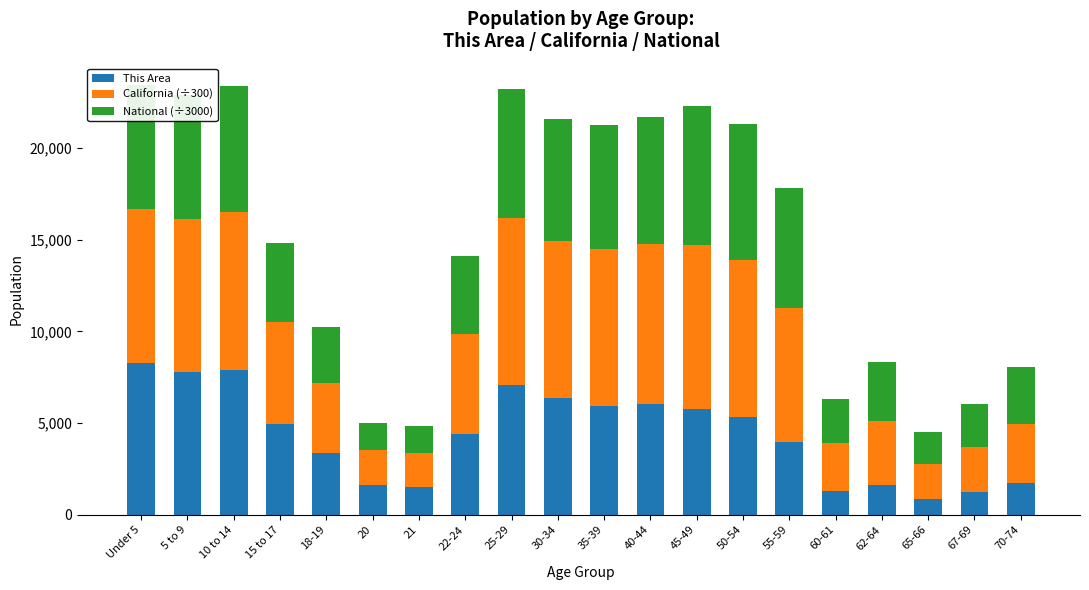

What are all the series names shown in the legend?

This Area, California (÷300), National (÷3000)